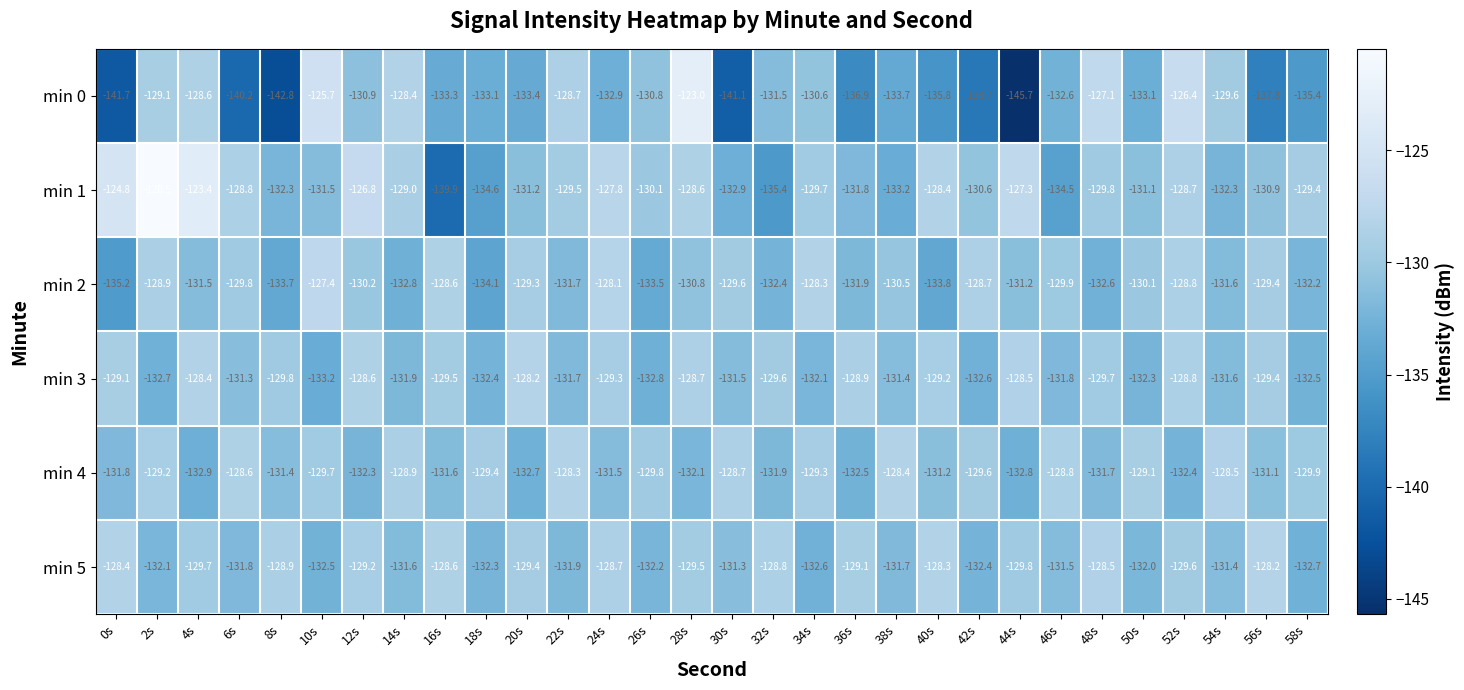

At which label does min 1 first exceed -129?

0s